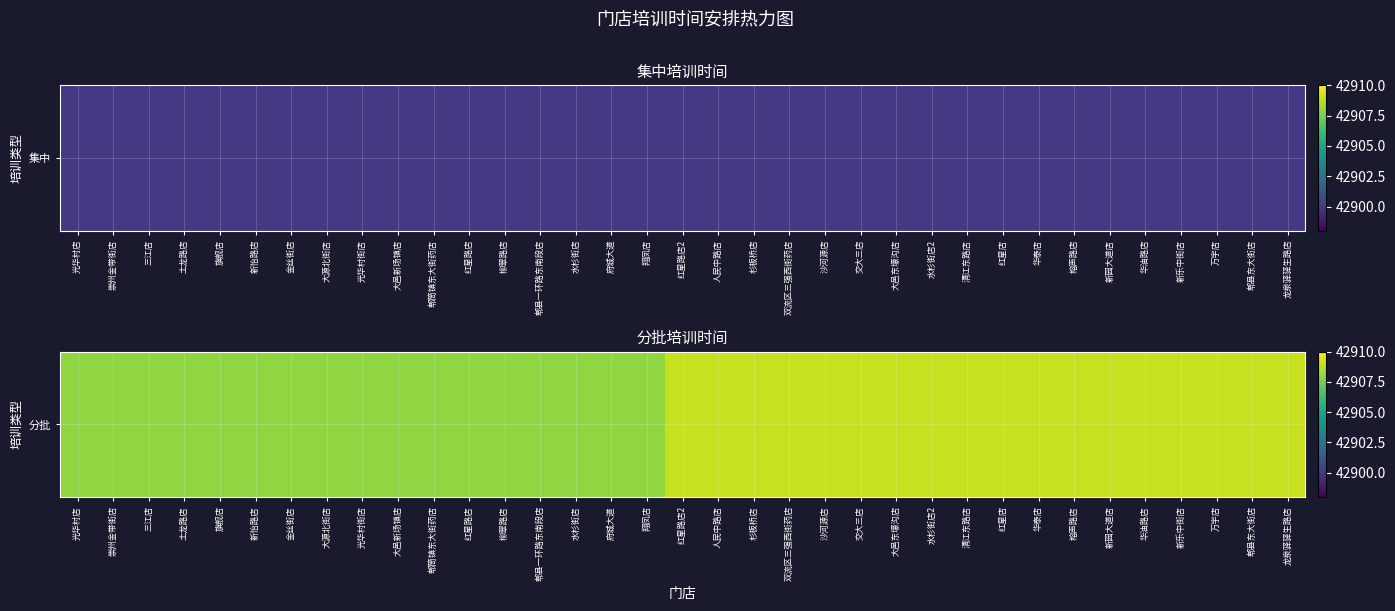

Count the number of data series in this chart.

1